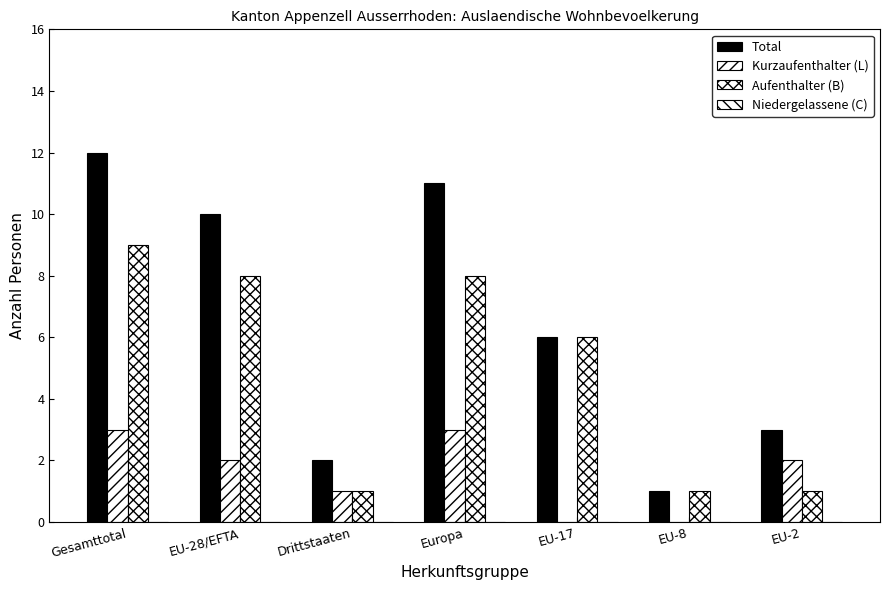

Does the chart contain stacked bars?

No